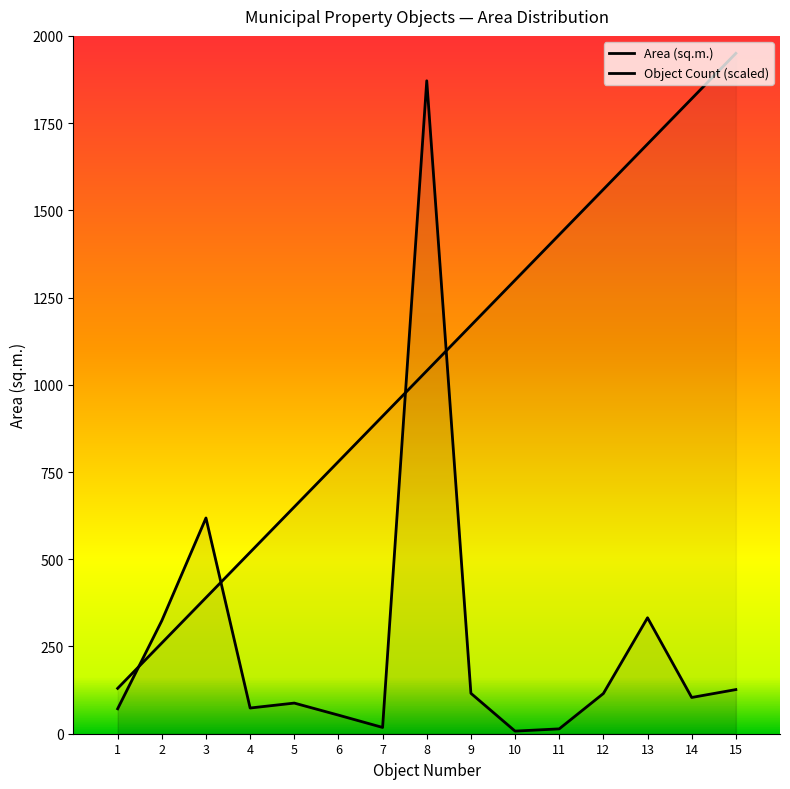

True or false: Area (sq.m.) has more than 1 interior local peaks.

True